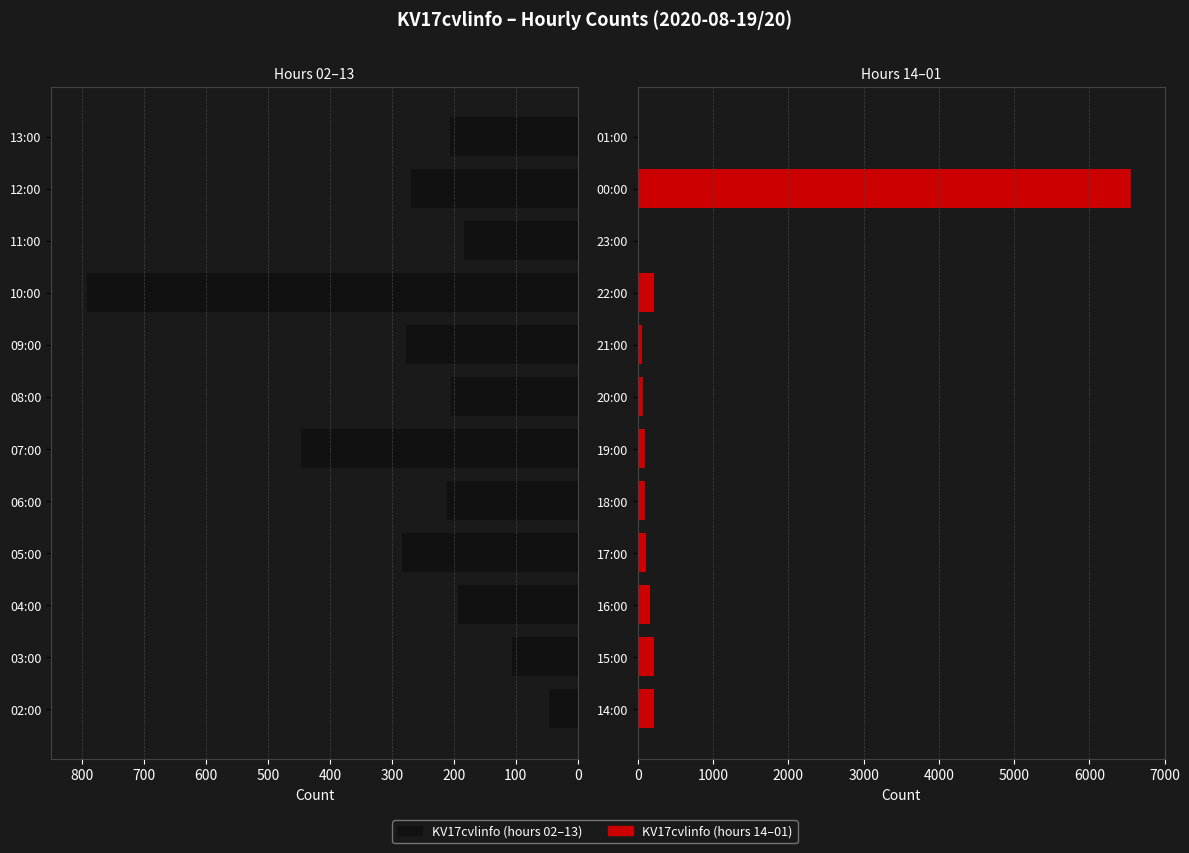

Is the value of KV17cvlinfo (right) at 100 greater than the value of KV17cvlinfo (left) at 100?

Yes